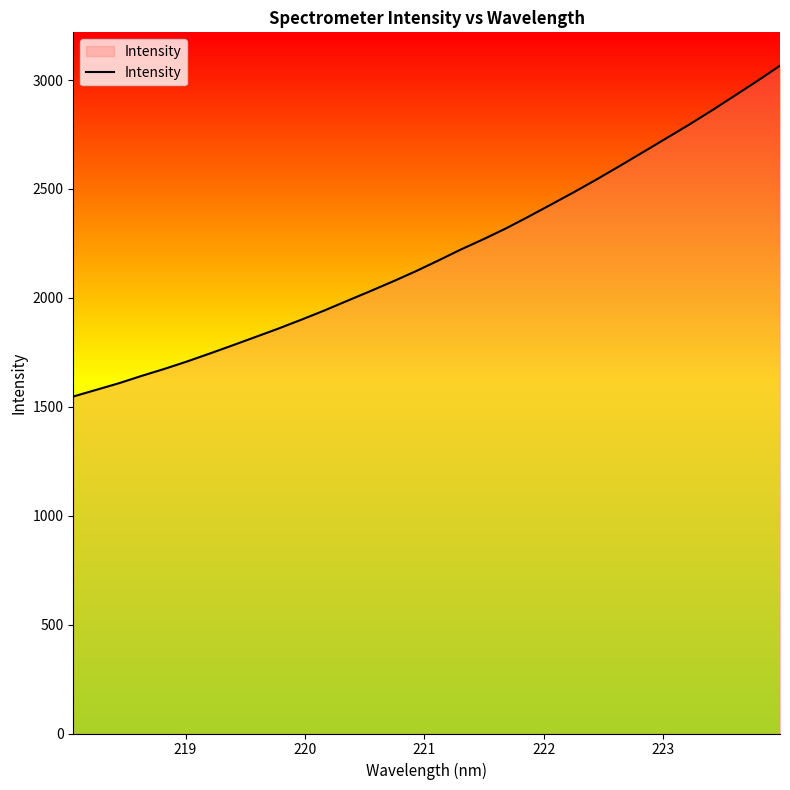

Does the chart display data point markers on the line(s)?

No